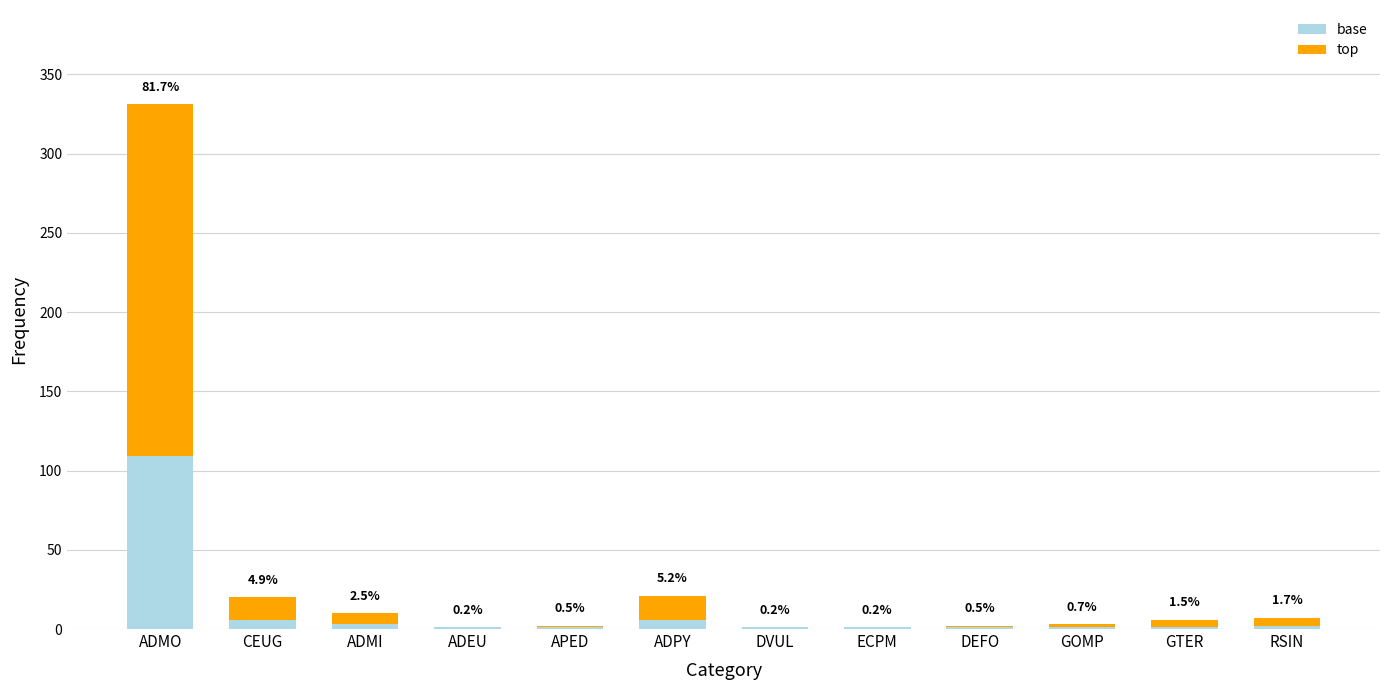

What are all the series names shown in the legend?

base, top